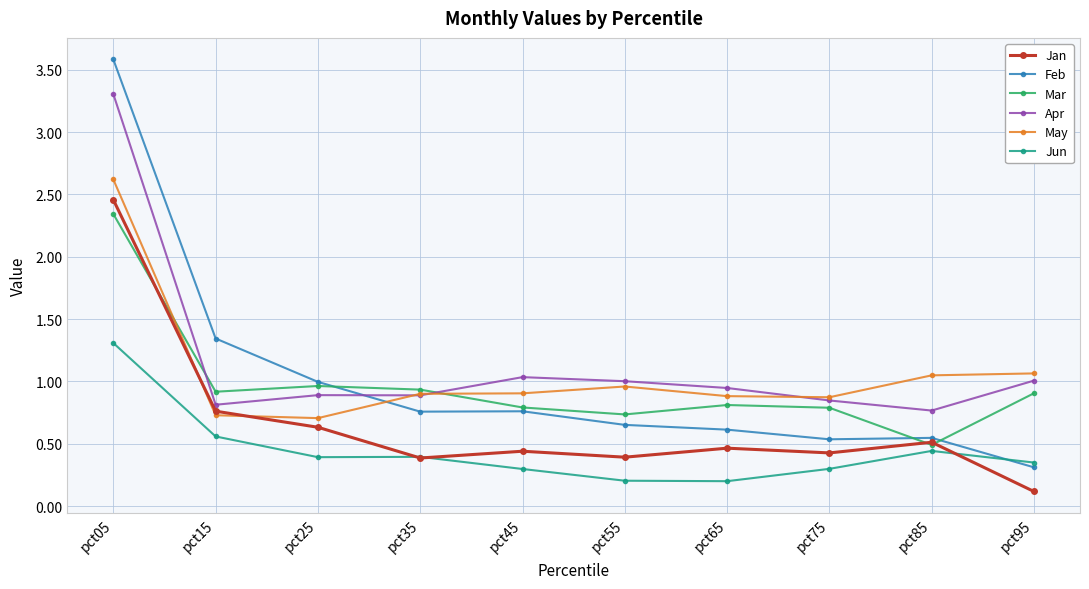

Which series changed the most between pct05 and pct65?

Feb